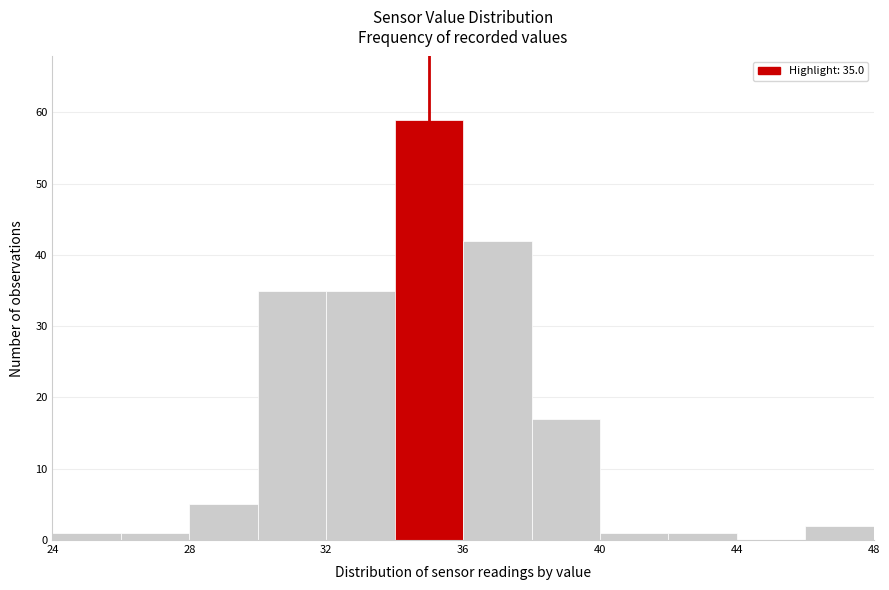

Which range on the x-axis has the tallest bar?

34 to 36